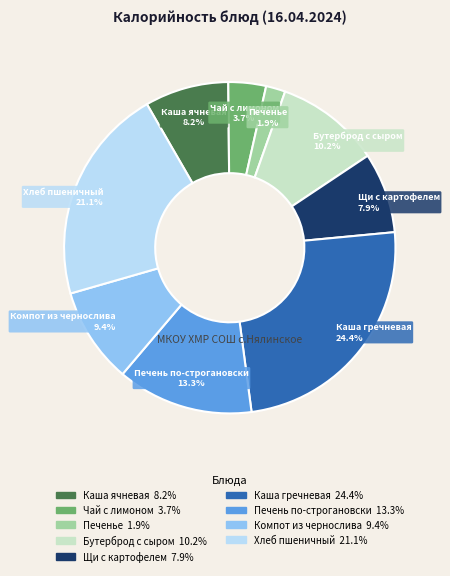

Is there a majority slice in this chart?

No